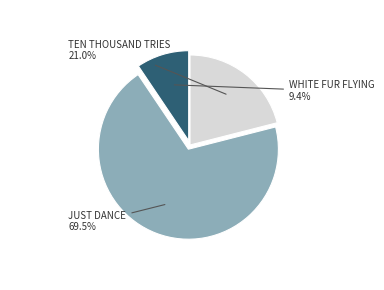

Is there any slice that represents more than half of the pie?

Yes